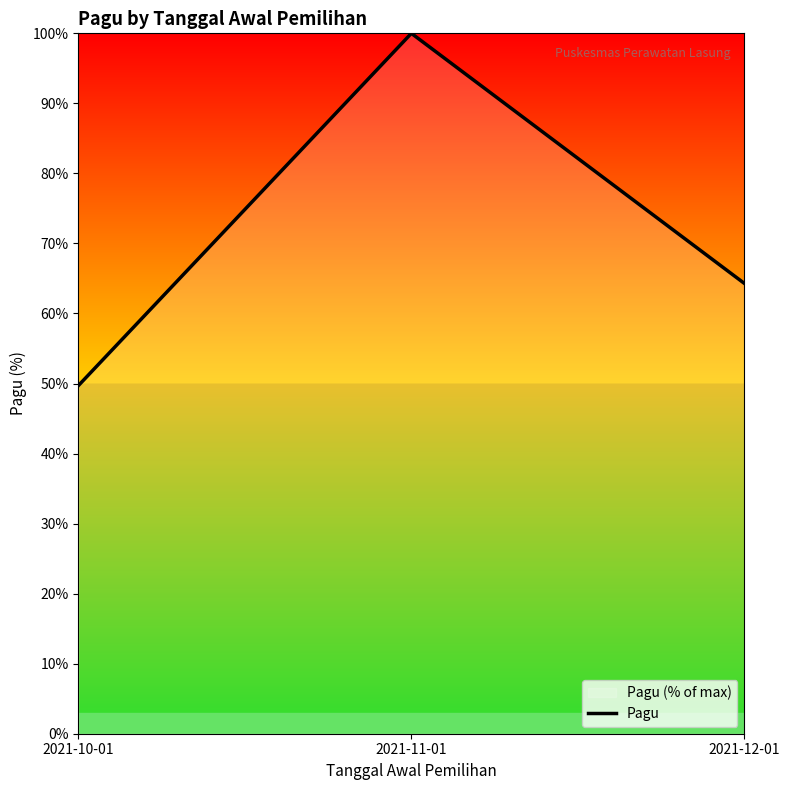

How many series are shown in this chart?

1